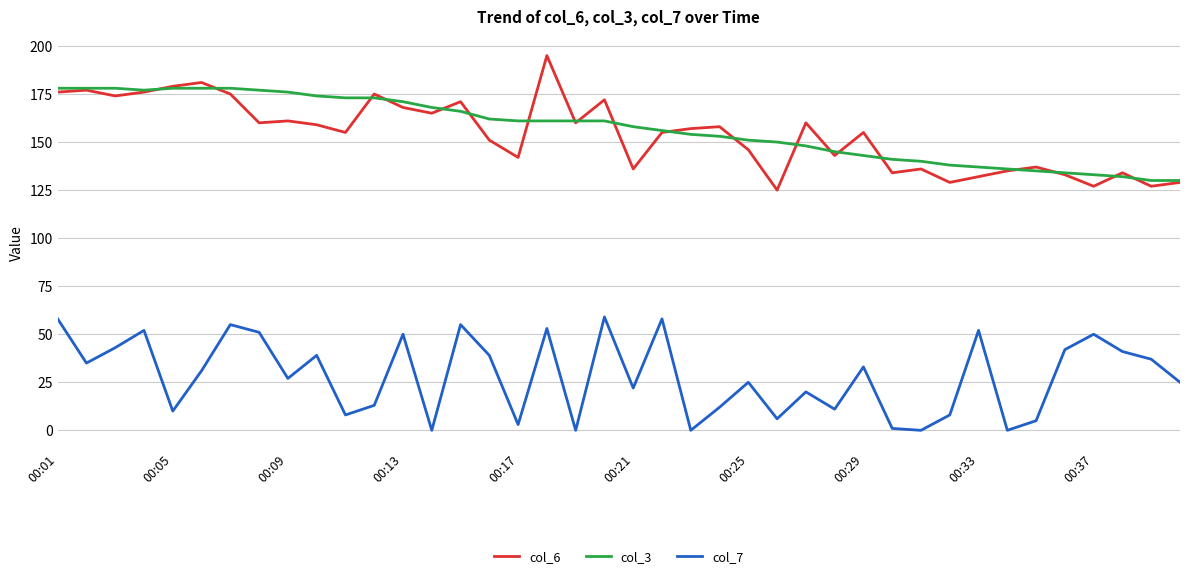

Which series has the widest spread of values?

col_6